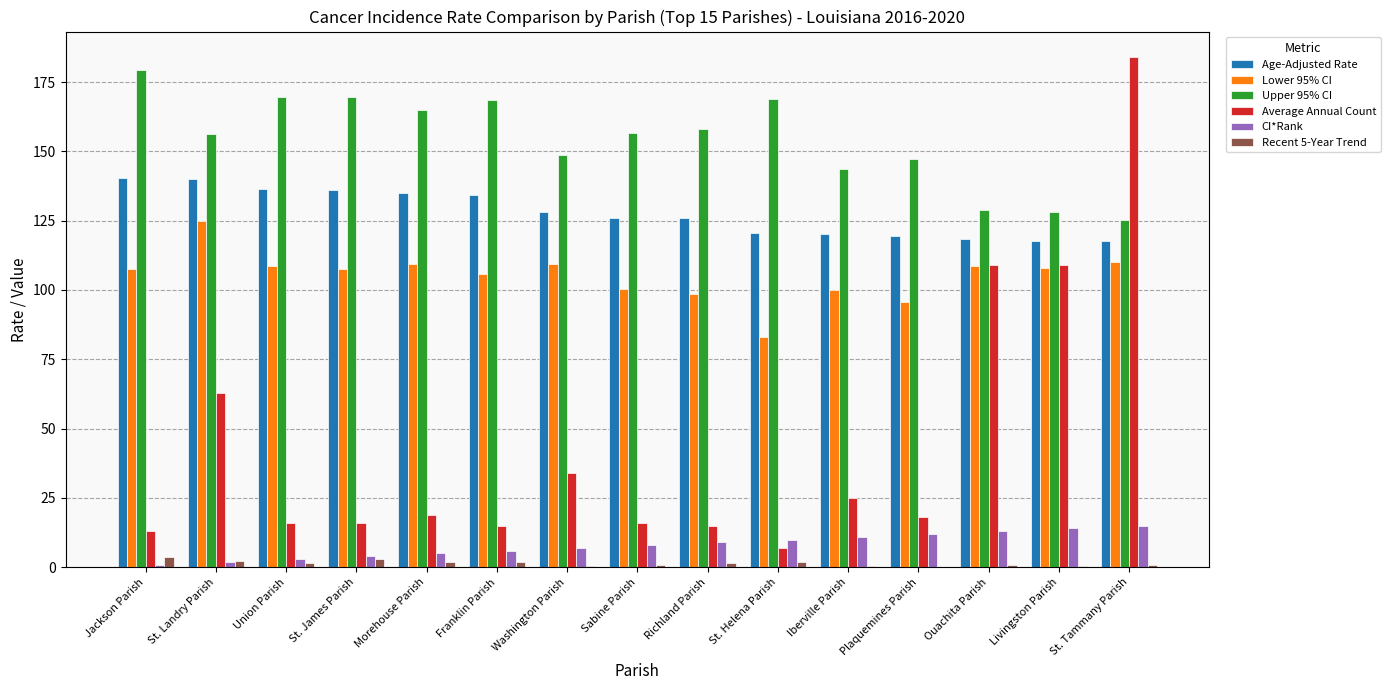

What value does the Recent 5-Year Trend series have at Sabine Parish?

0.9